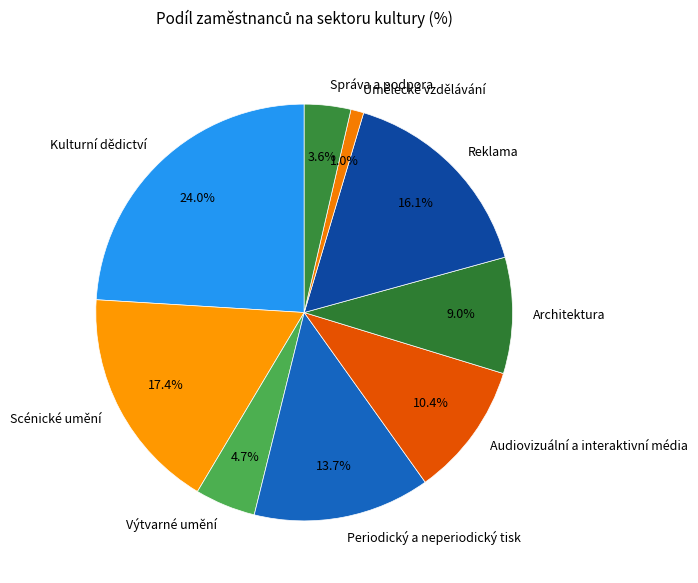

Does Scénické umění represent more than half of the total?

No